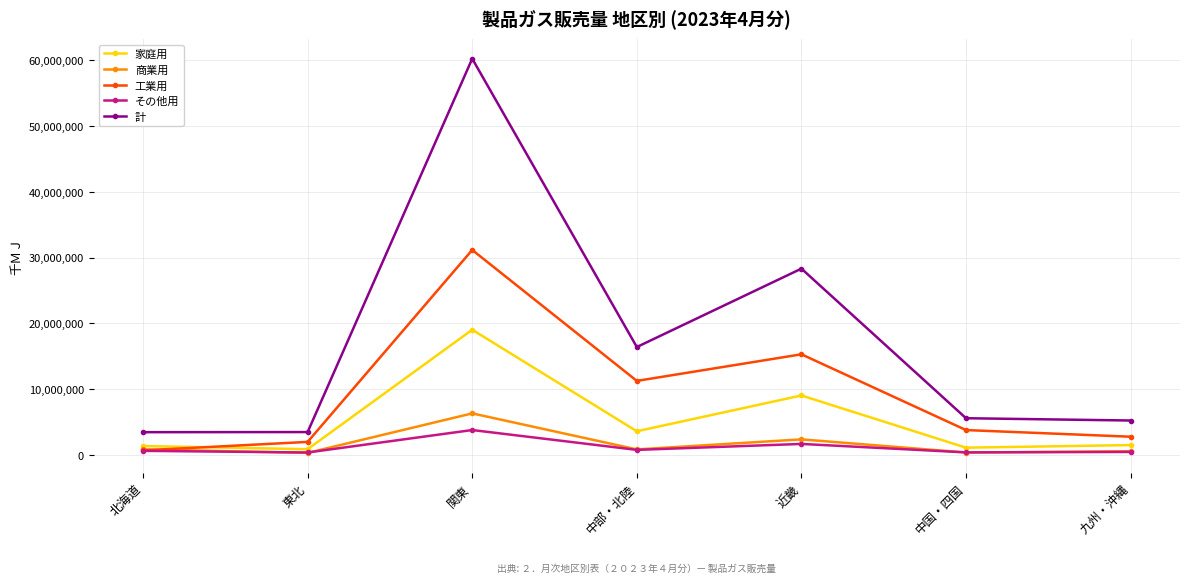

At which label does 計 reach its peak?

関東